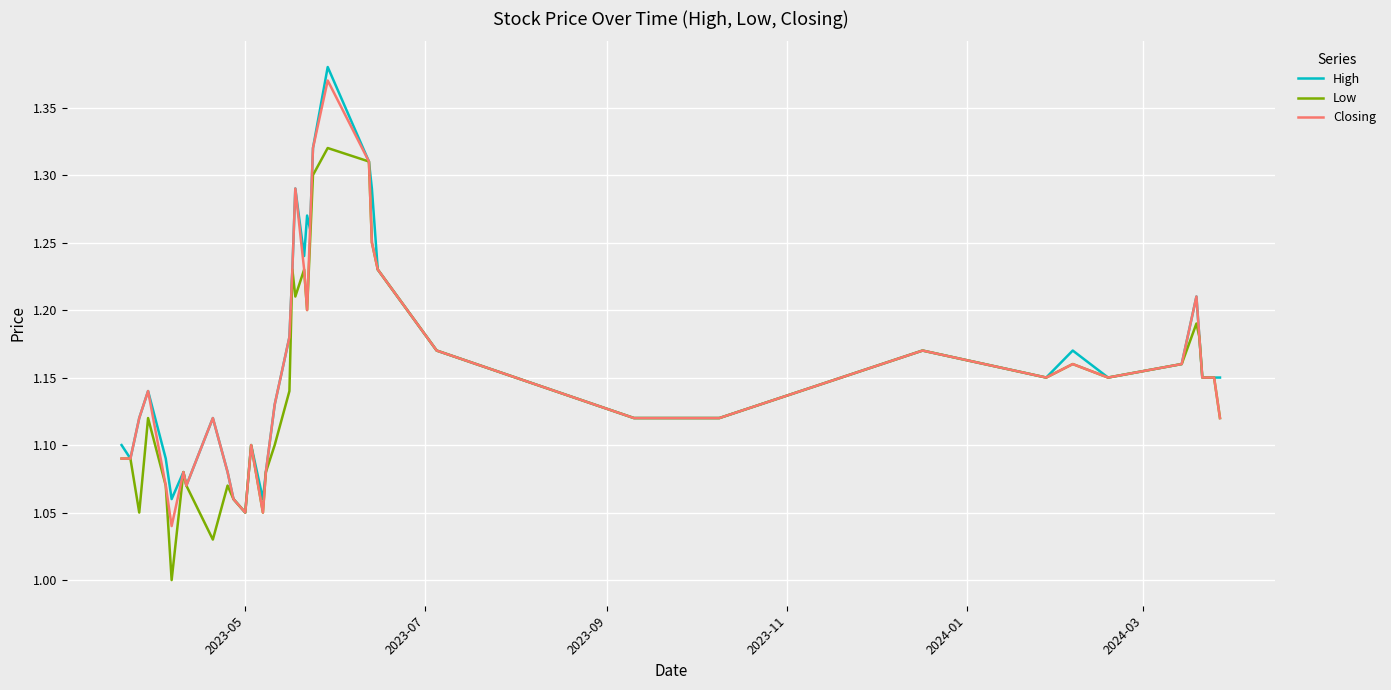

How many distinct data groups are displayed?

3